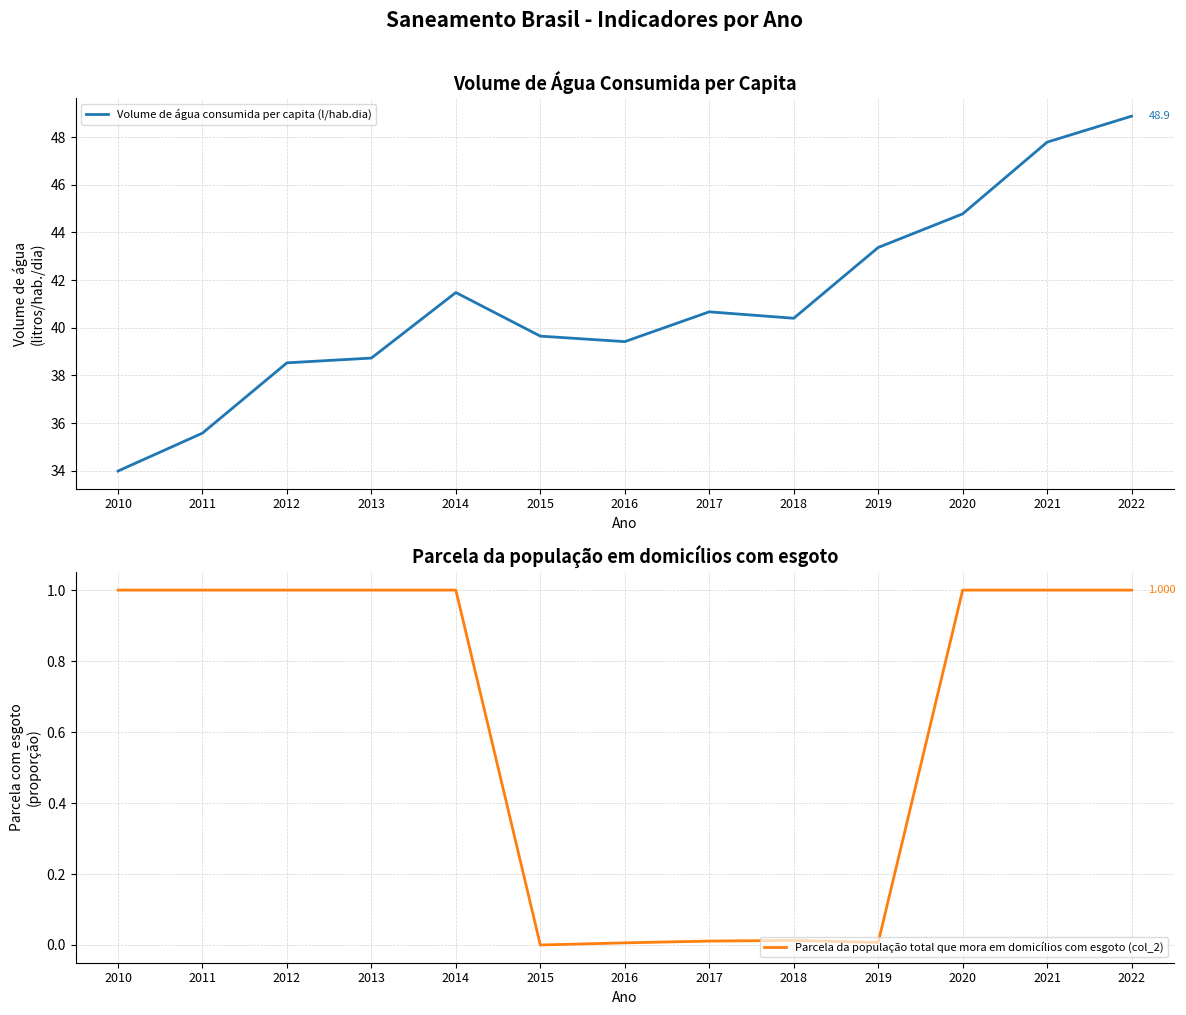

What is the spread (max minus min) of values at 2013?

37.7